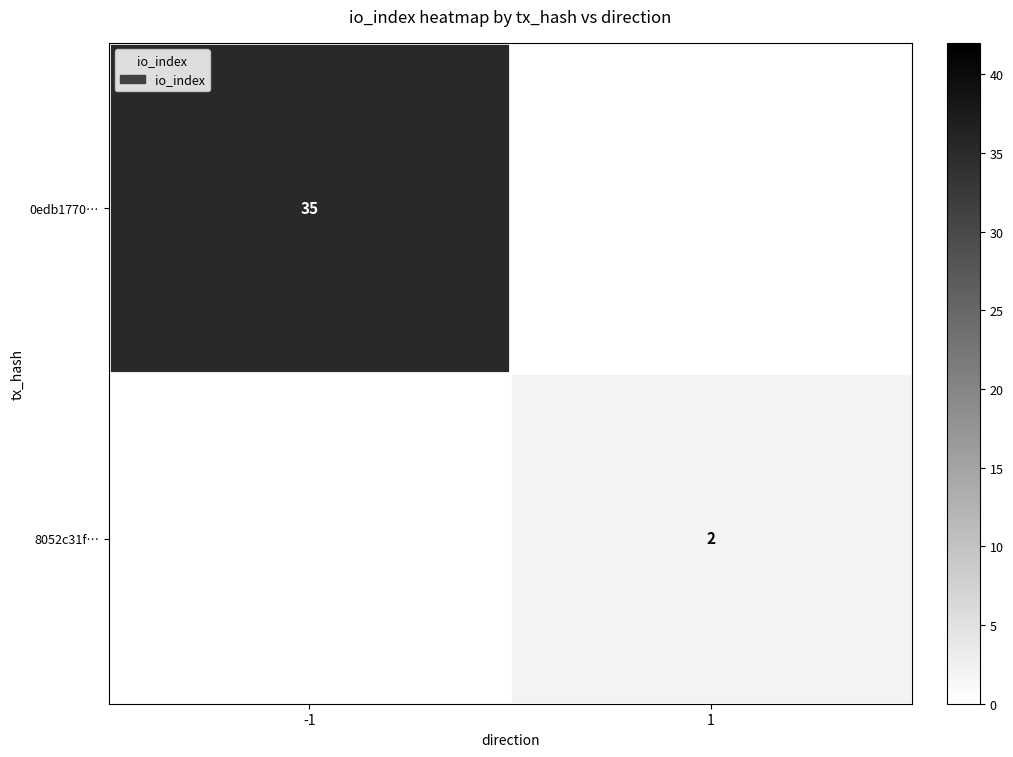

True or false: 8052c31f… has a value of 3 at 1.

False